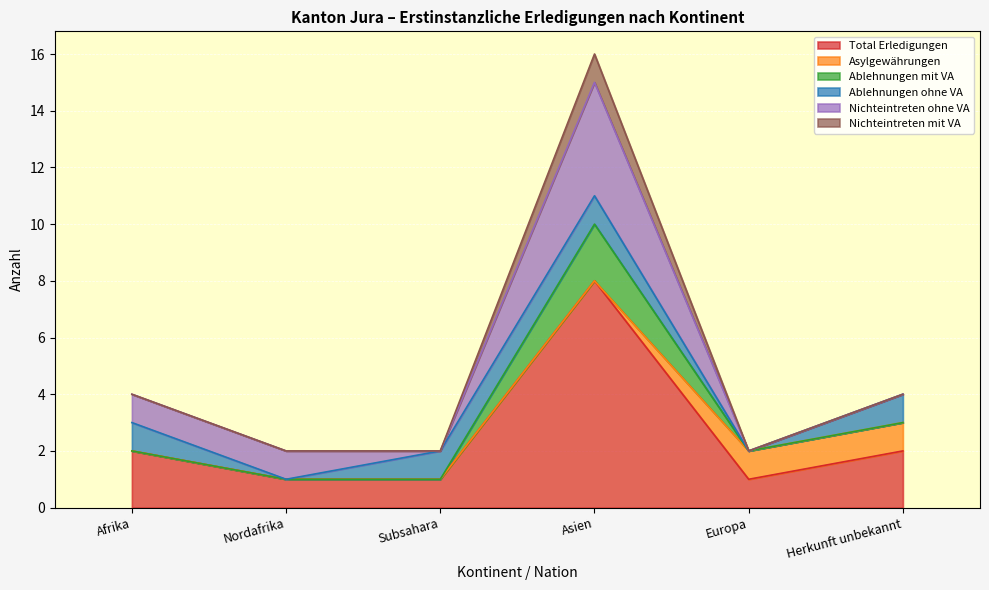

What is the label of the 5th point from the left?

Europa